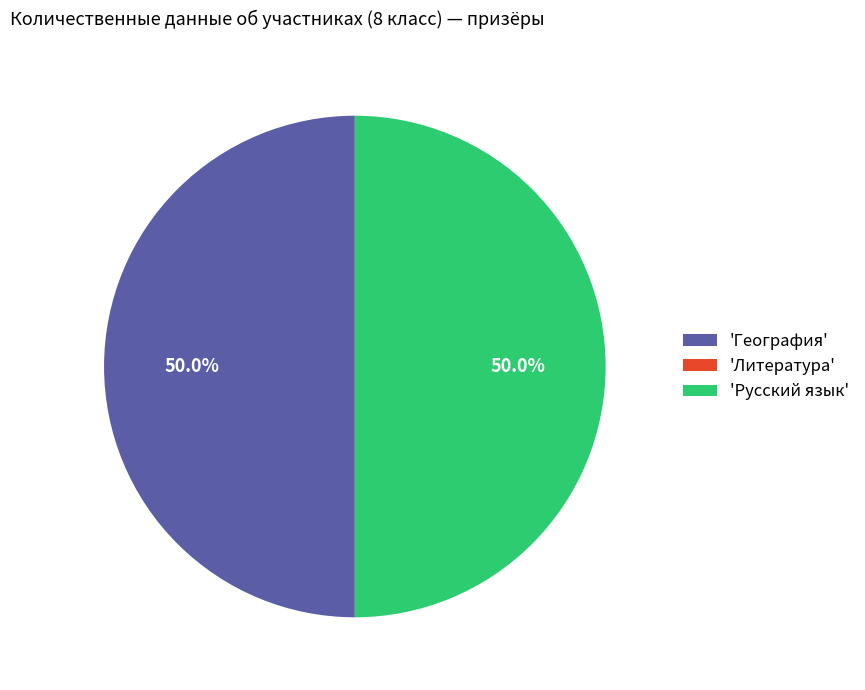

Is the sum of 'География' and 'Русский язык' greater than half?

Yes